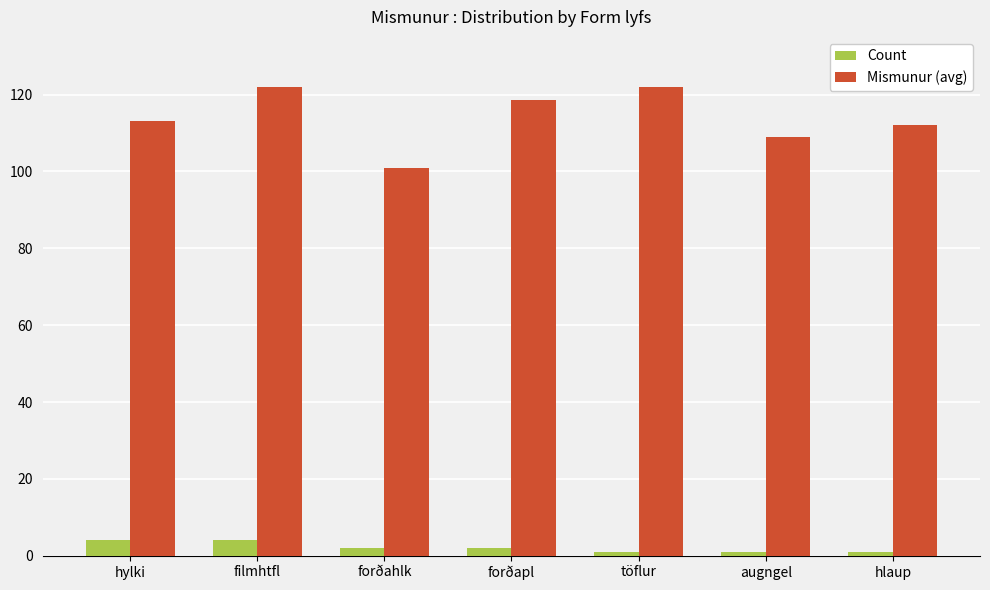

What is the value of the Count bar at the 6th from the left?

1.0